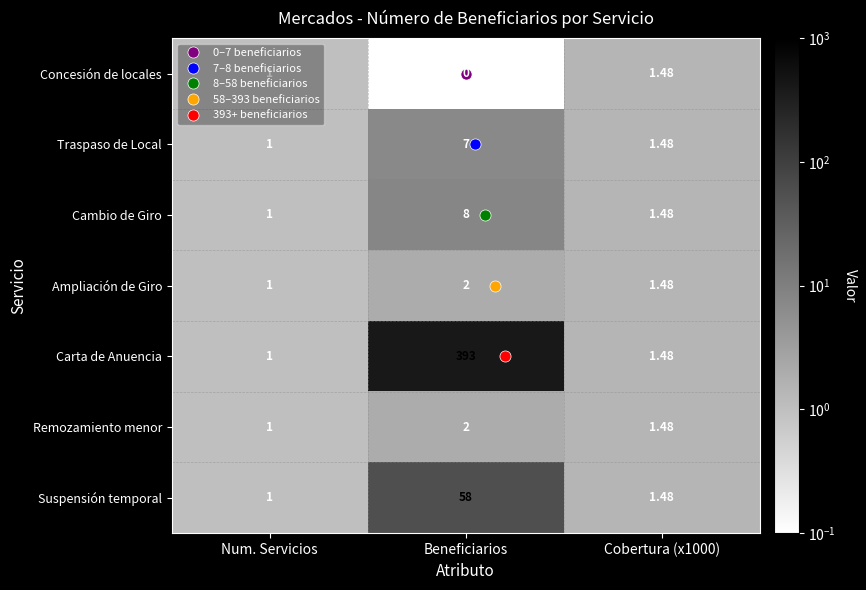

At which label is Concesión de locales closest to 0?

Beneficiarios